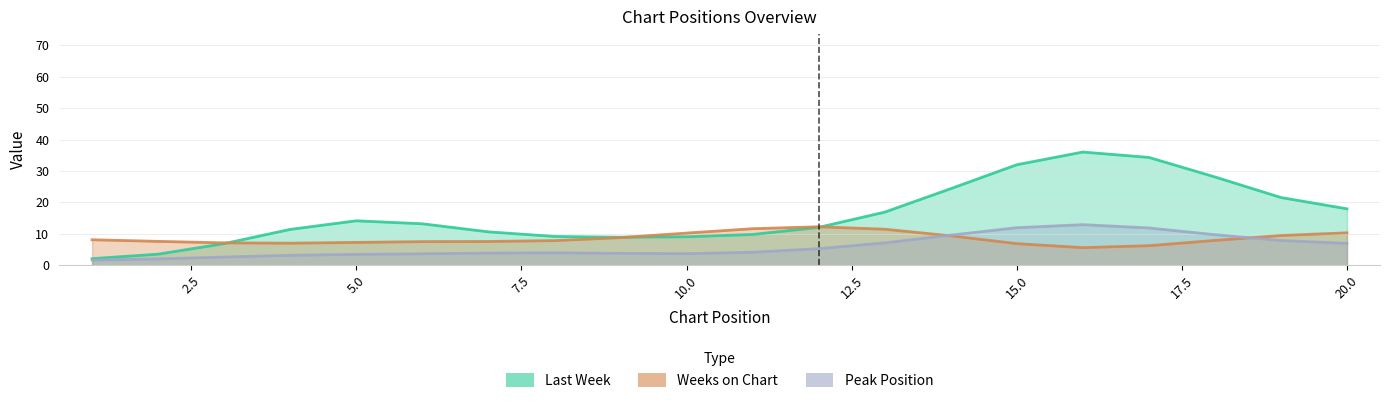

What is the total value across all series at 12?

32